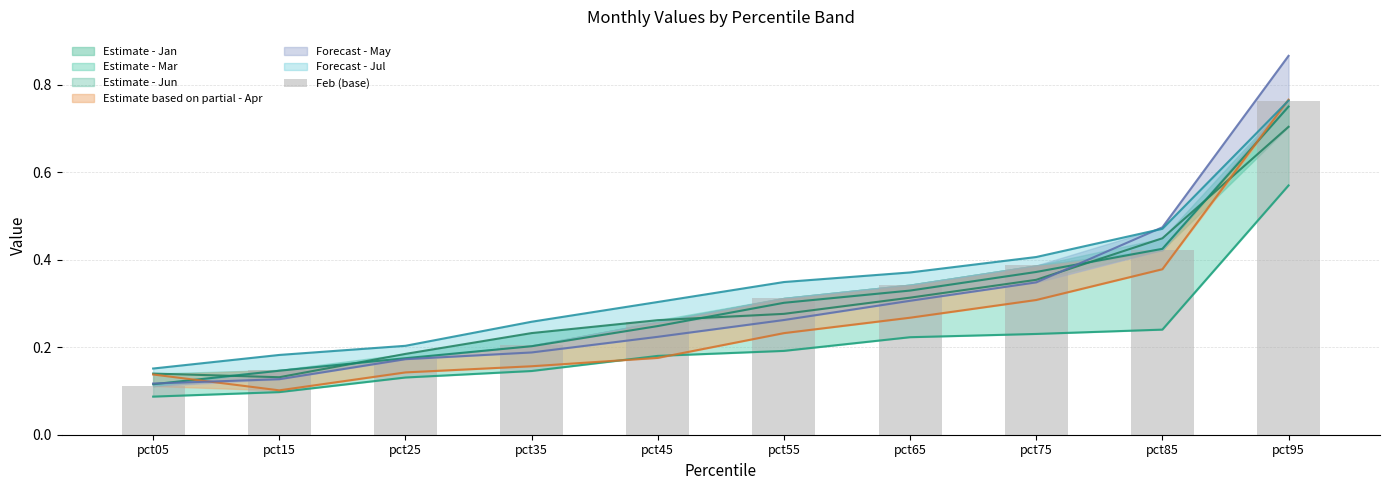

Rank the categories by value from highest to lowest.

pct95, pct85, pct75, pct65, pct55, pct45, pct35, pct25, pct15, pct05